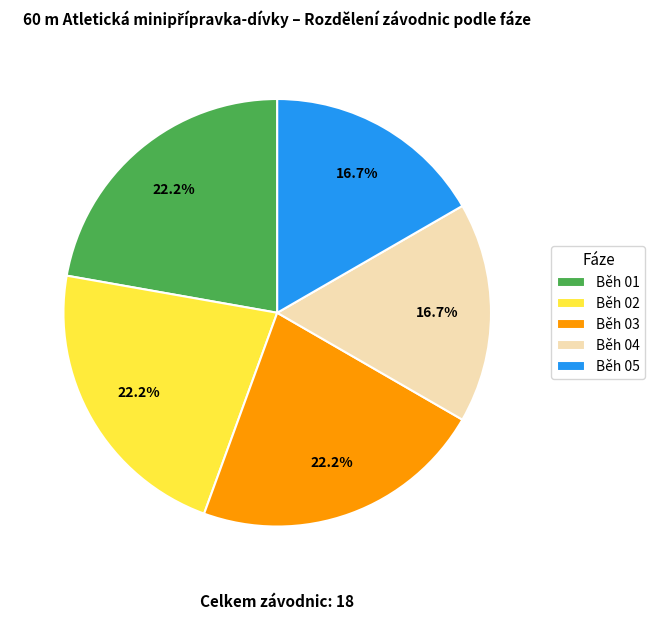

Is it true that Běh 05 is 17% of the pie?

True